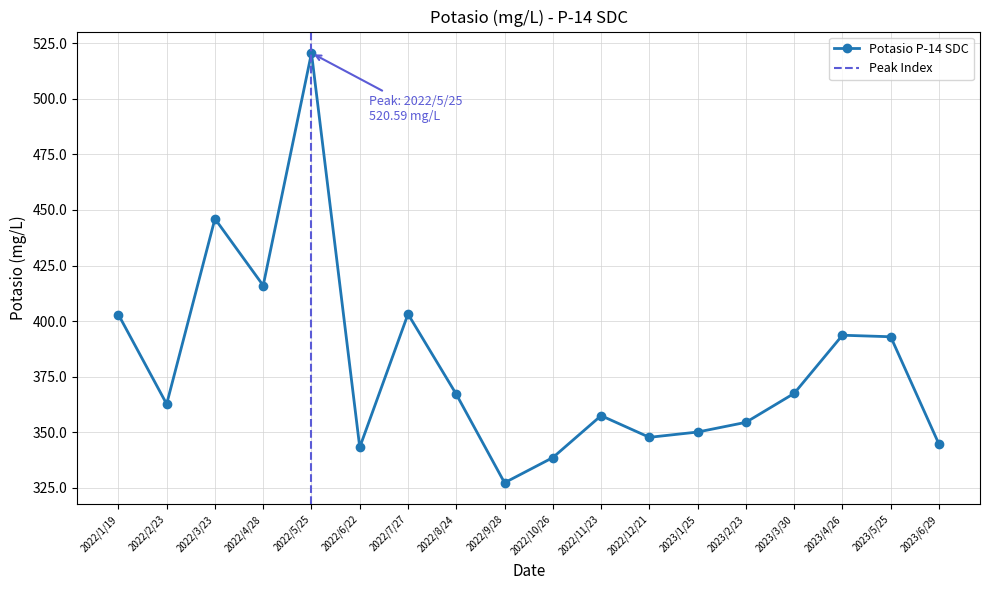

Which has a higher value, 2022/3/23 or 2022/12/21?

2022/3/23